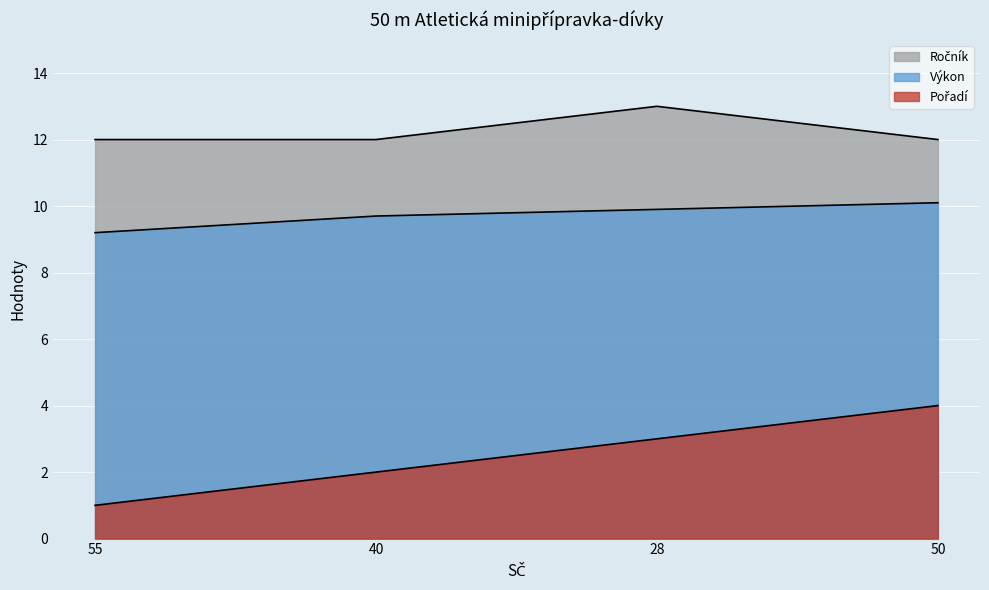

At which category is the sum across all series the highest?

50